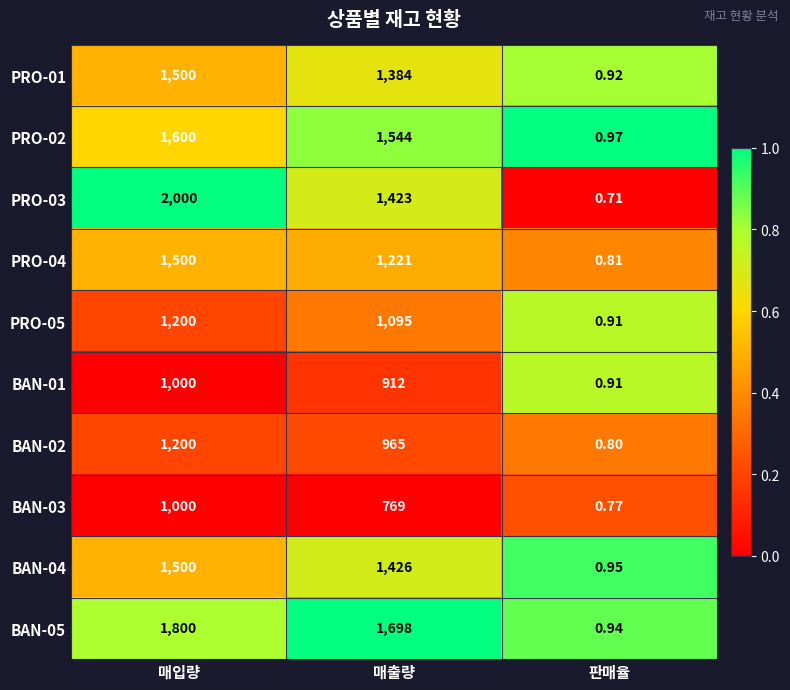

At 매출량, list the series in order from largest to smallest.

BAN-05, PRO-02, BAN-04, PRO-03, PRO-01, PRO-04, PRO-05, BAN-02, BAN-01, BAN-03